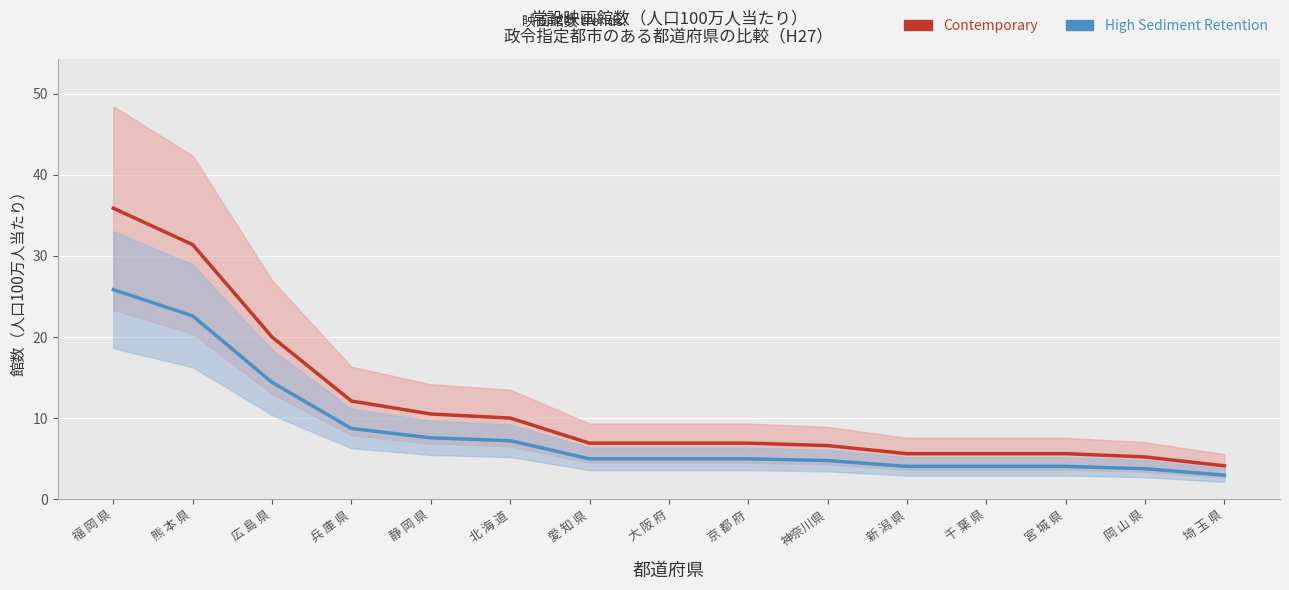

What is the difference between the Contemporary values at 福 岡 県 and 宮 城 県?

30.3